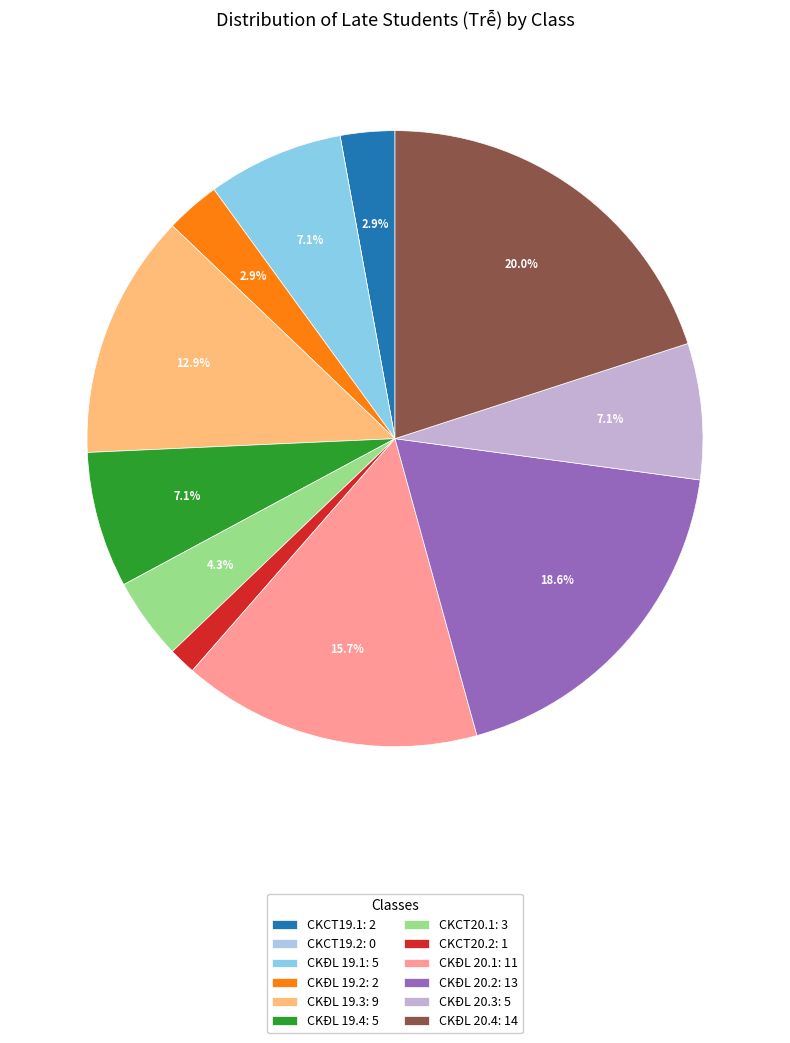

To the nearest percent, what percentage of the pie is CKĐL 19.4?

7%